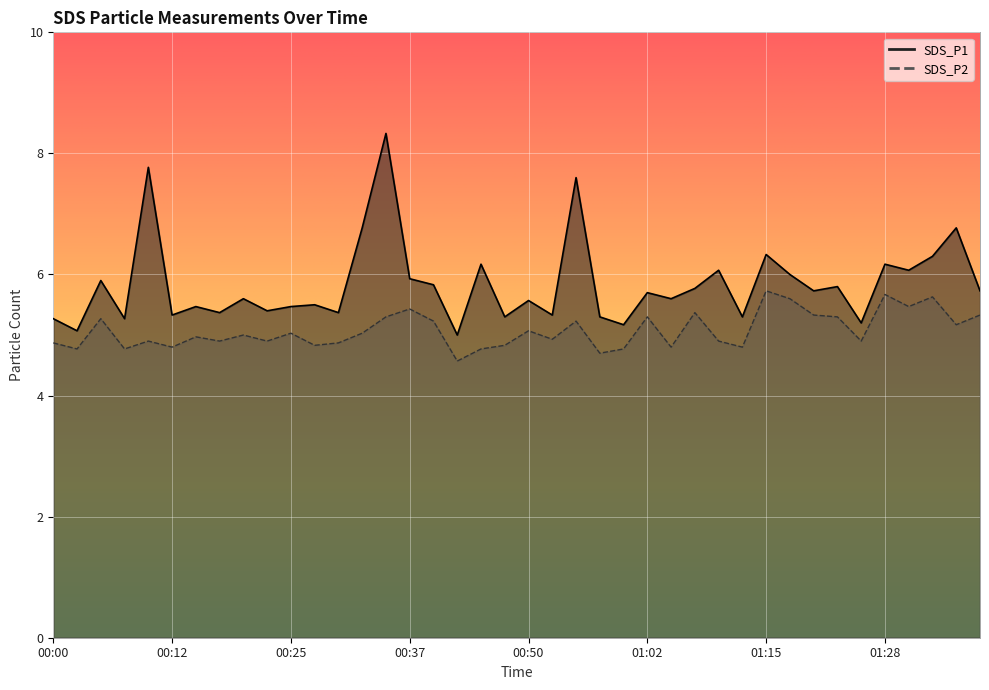

At which category is the sum across all series the highest?

00:35